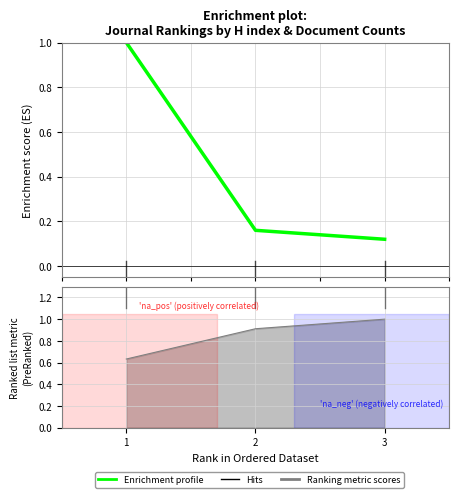

Reading left to right, transcribe all the data shown in this chart.

1.0	0.2	0.1